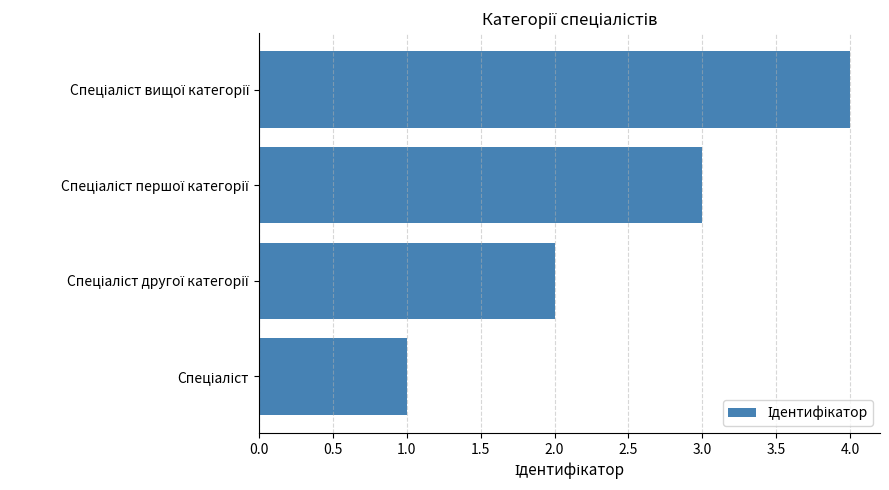

What is the greatest value displayed?

4